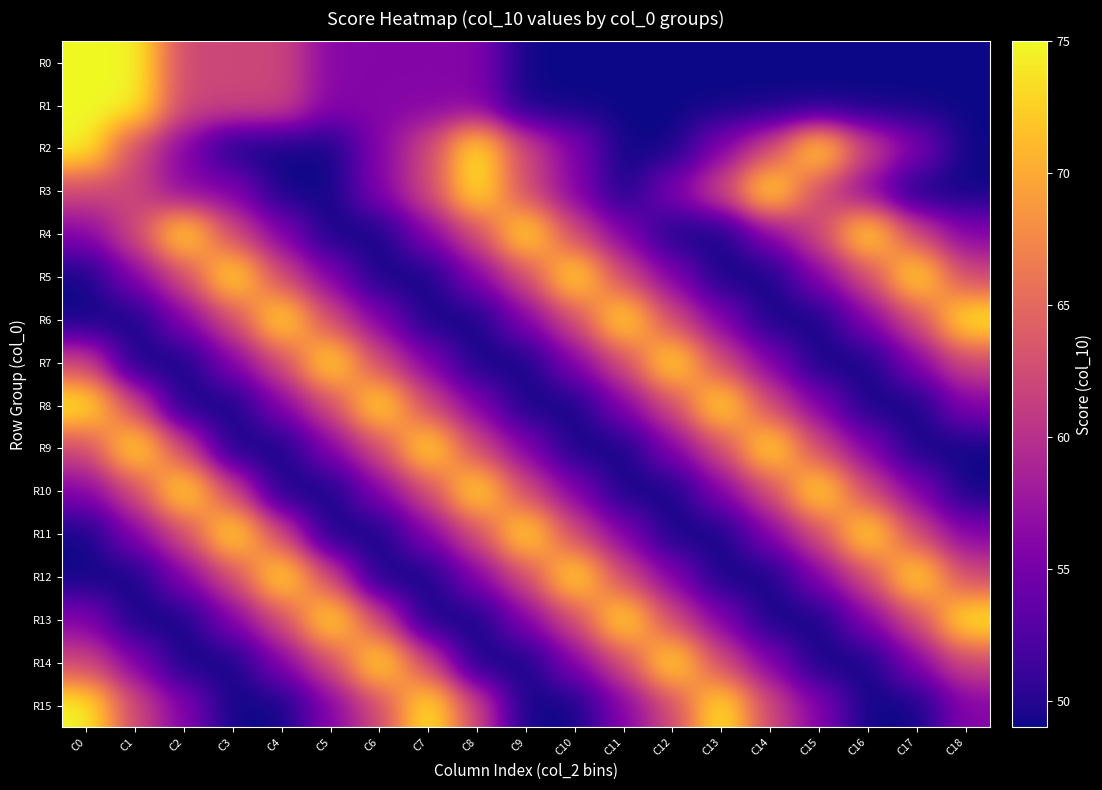

Reading right to left, transcribe all the data shown in this chart.

R0: C18=49	C17=49	C16=49	C15=49	C14=49	C13=49	C12=49	C11=49	C10=49	C9=49	C8=56	C7=56	C6=56	C5=56	C4=62	C3=62	C2=62	C1=75	C0=75
R1: C18=49	C17=49	C16=49	C15=49	C14=49	C13=49	C12=49	C11=49	C10=49	C9=49	C8=56	C7=56	C6=56	C5=56	C4=62	C3=62	C2=62	C1=75	C0=75
R2: C18=49	C17=56	C16=62	C15=75	C14=62	C13=56	C12=49	C11=49	C10=56	C9=62	C8=75	C7=62	C6=56	C5=49	C4=49	C3=49	C2=56	C1=62	C0=75
R3: C18=49	C17=49	C16=56	C15=62	C14=75	C13=62	C12=56	C11=49	C10=56	C9=62	C8=75	C7=62	C6=56	C5=49	C4=49	C3=56	C2=56	C1=62	C0=62
R4: C18=56	C17=62	C16=75	C15=62	C14=56	C13=49	C12=49	C11=56	C10=62	C9=75	C8=62	C7=56	C6=49	C5=49	C4=56	C3=62	C2=75	C1=62	C0=56
R5: C18=62	C17=75	C16=62	C15=56	C14=49	C13=49	C12=56	C11=62	C10=75	C9=62	C8=56	C7=49	C6=49	C5=56	C4=62	C3=75	C2=62	C1=56	C0=49
R6: C18=75	C17=62	C16=56	C15=49	C14=49	C13=56	C12=62	C11=75	C10=62	C9=56	C8=49	C7=49	C6=56	C5=62	C4=75	C3=62	C2=56	C1=49	C0=49
R7: C18=62	C17=56	C16=49	C15=49	C14=56	C13=62	C12=75	C11=62	C10=56	C9=49	C8=49	C7=56	C6=62	C5=75	C4=62	C3=56	C2=49	C1=49	C0=62
R8: C18=56	C17=49	C16=49	C15=56	C14=62	C13=75	C12=62	C11=56	C10=49	C9=49	C8=56	C7=62	C6=75	C5=62	C4=56	C3=49	C2=49	C1=62	C0=75
R9: C18=49	C17=49	C16=56	C15=62	C14=75	C13=62	C12=56	C11=49	C10=49	C9=56	C8=62	C7=75	C6=62	C5=56	C4=49	C3=49	C2=62	C1=75	C0=62
R10: C18=49	C17=56	C16=62	C15=75	C14=62	C13=56	C12=49	C11=49	C10=56	C9=62	C8=75	C7=62	C6=56	C5=49	C4=49	C3=62	C2=75	C1=62	C0=56
R11: C18=56	C17=62	C16=75	C15=62	C14=56	C13=49	C12=49	C11=56	C10=62	C9=75	C8=62	C7=56	C6=49	C5=49	C4=62	C3=75	C2=62	C1=56	C0=49
R12: C18=62	C17=75	C16=62	C15=56	C14=49	C13=49	C12=56	C11=62	C10=75	C9=62	C8=56	C7=49	C6=49	C5=62	C4=75	C3=62	C2=56	C1=49	C0=49
R13: C18=75	C17=62	C16=56	C15=49	C14=49	C13=56	C12=62	C11=75	C10=62	C9=56	C8=49	C7=49	C6=62	C5=75	C4=62	C3=56	C2=49	C1=49	C0=56
R14: C18=62	C17=56	C16=49	C15=49	C14=56	C13=62	C12=75	C11=62	C10=56	C9=49	C8=49	C7=62	C6=75	C5=62	C4=56	C3=49	C2=49	C1=56	C0=62
R15: C18=56	C17=49	C16=49	C15=56	C14=62	C13=75	C12=62	C11=56	C10=49	C9=49	C8=62	C7=75	C6=62	C5=56	C4=49	C3=49	C2=56	C1=62	C0=75